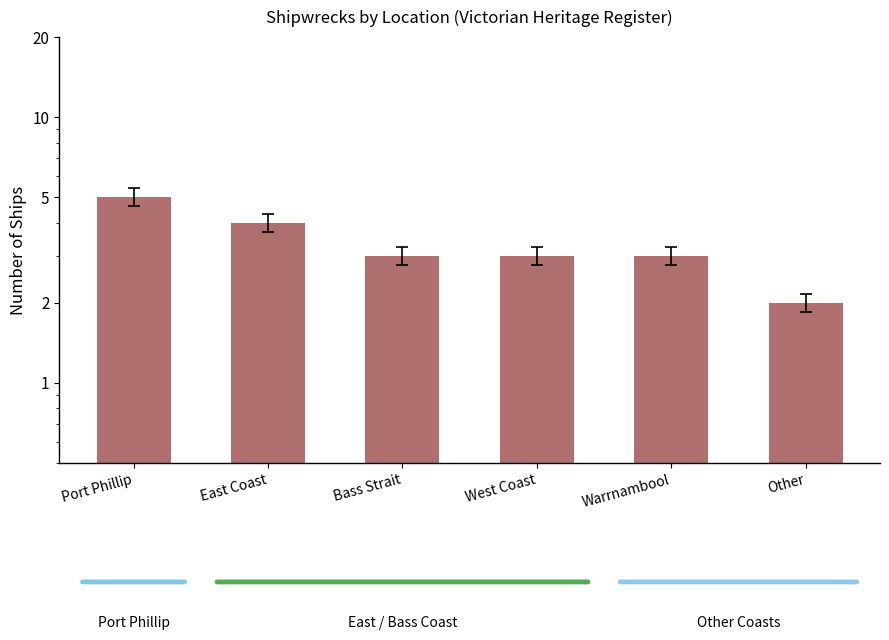

Read the value at Bass Strait.

3